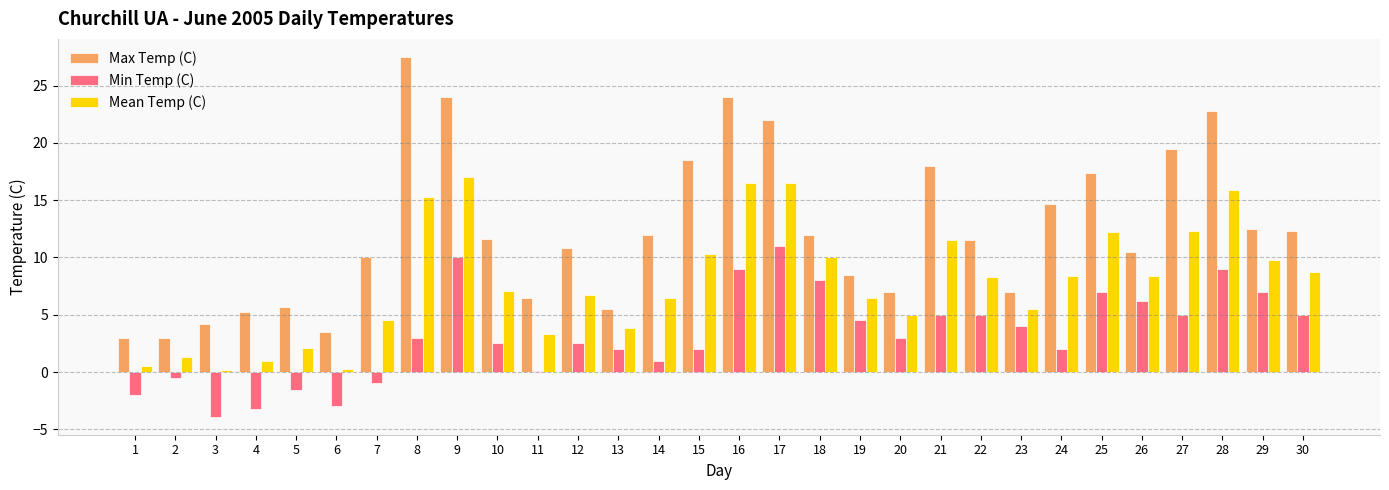

What is the maximum value for Mean Temp (C)?

17.0